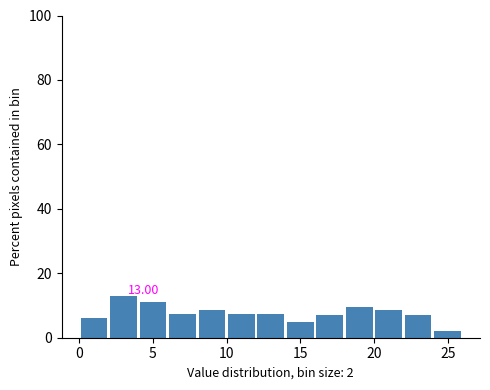

Over which range of the x-axis is the bar tallest?

2 to 4